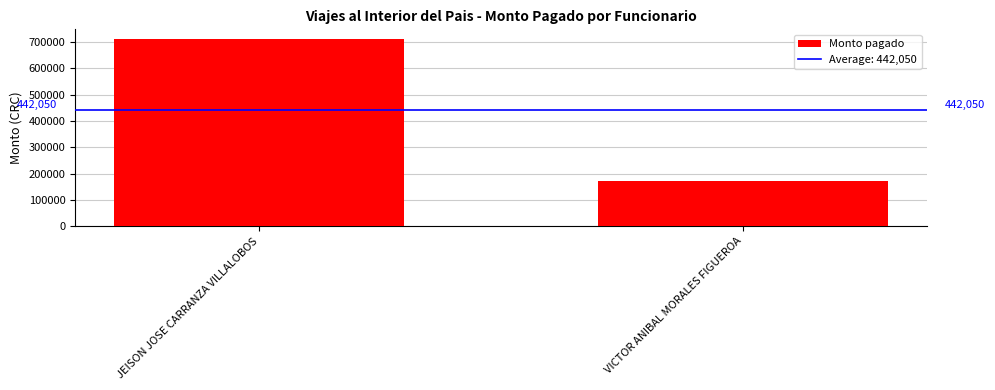

What is the label of the 1st bar from the left?

JEISON JOSE CARRANZA VILLALOBOS